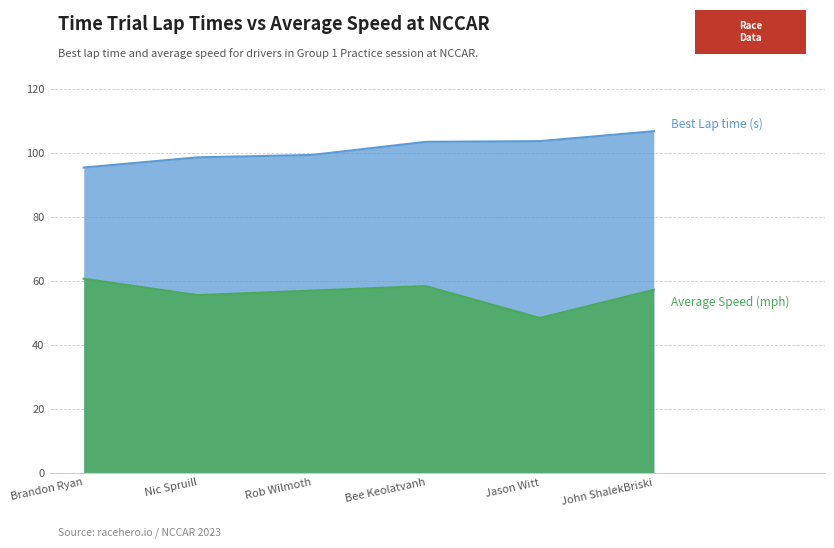

What is the label of the 1st point from the right?

John ShalekBriski